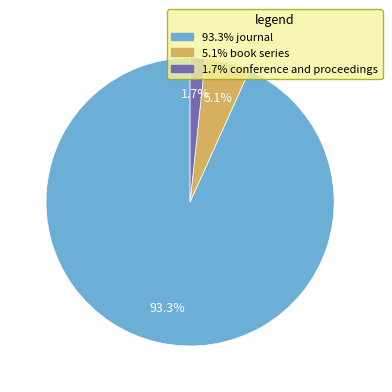

Does any single category account for the majority?

Yes